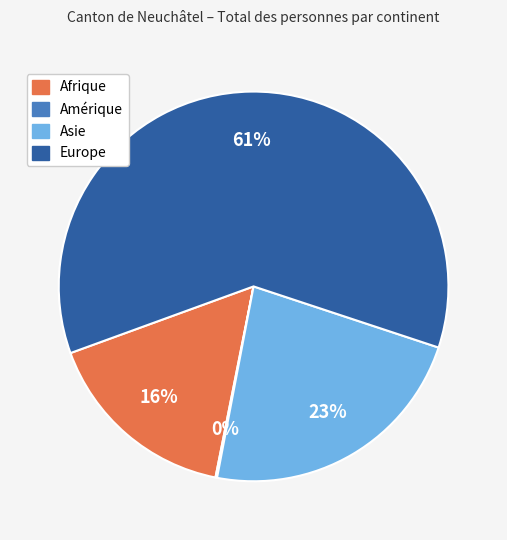

To the nearest percent, what is the difference between the largest and smallest slice percentages?

61%